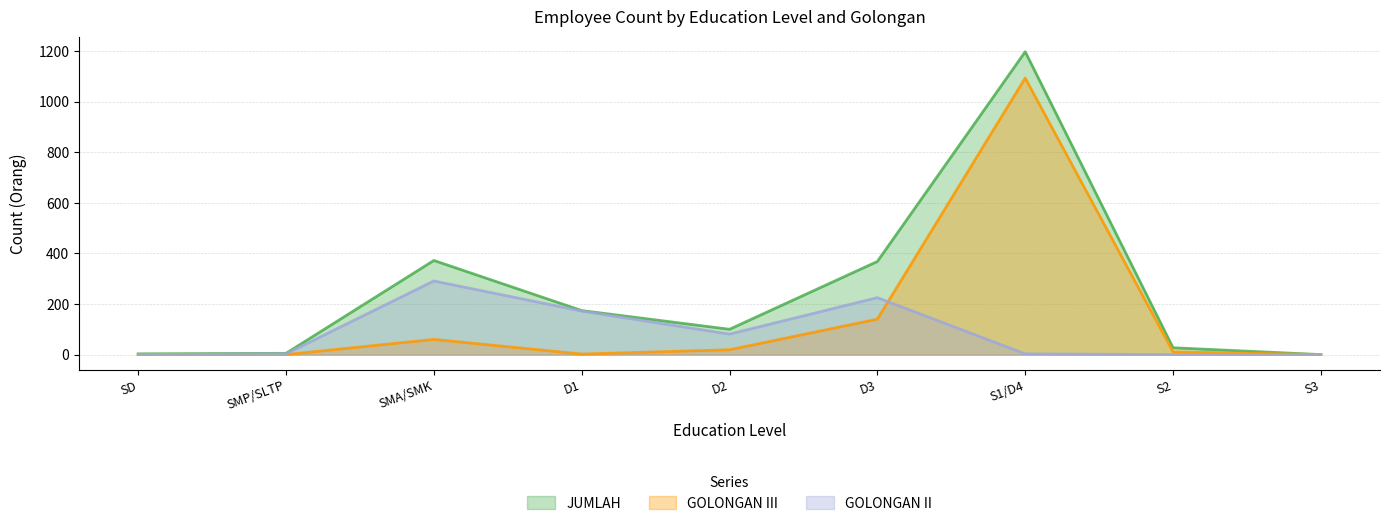

At which label is GOLONGAN II closest to 145?

D1